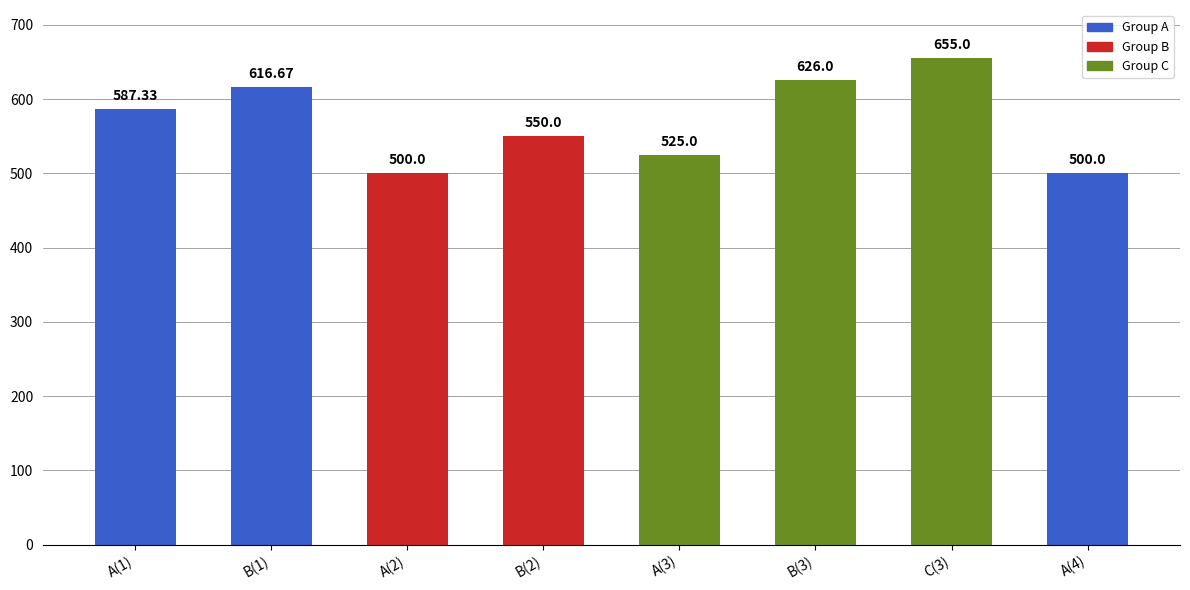

Reading left to right, transcribe all the data shown in this chart.

587.3	616.7	500.0	550.0	525.0	626.0	655.0	500.0